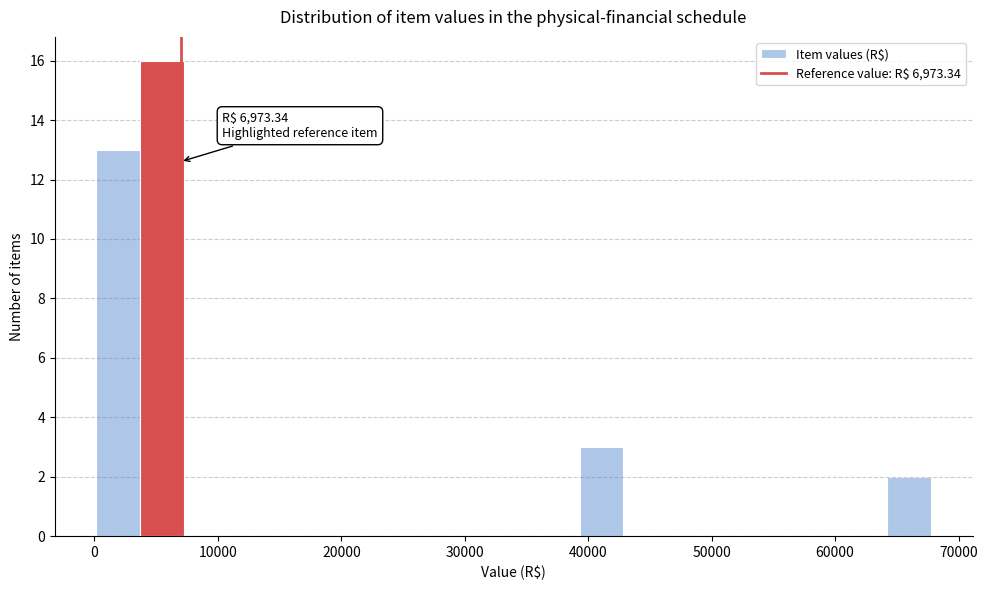

Read against the x-axis, roughly where is the centre of the tallest bar?

6000